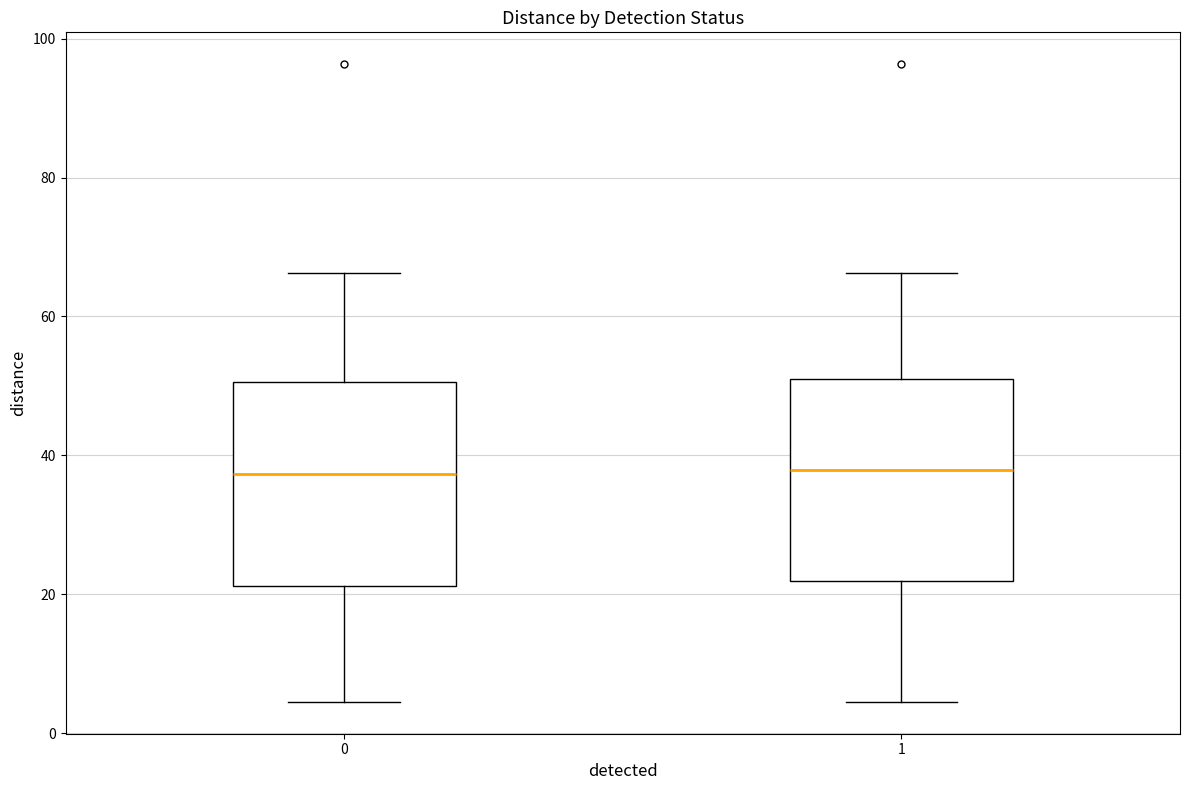

Reading left to right, read every box against the y-axis: the position of its median line, the range the box covers, and the ends of its whiskers. The values are not printed on the chart, so give them approximately, as read against the axis.

0: median 38, box 22 to 50, whiskers 4 to 66
1: median 38, box 22 to 52, whiskers 4 to 66